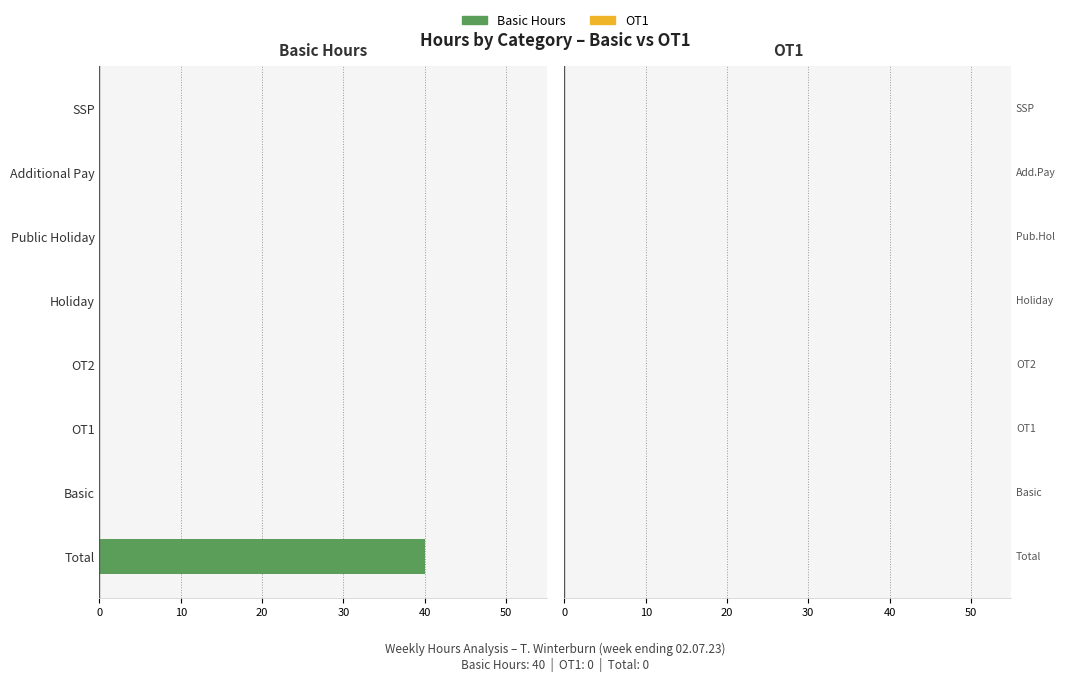

Are the bars horizontal?

Yes